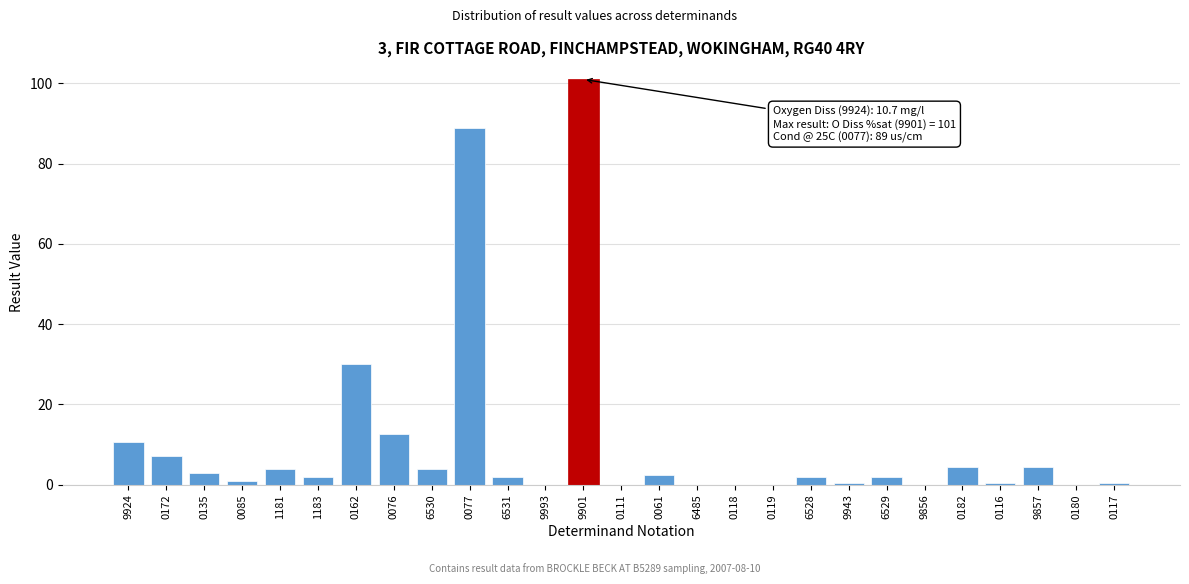

What is the greatest value displayed?

101.0